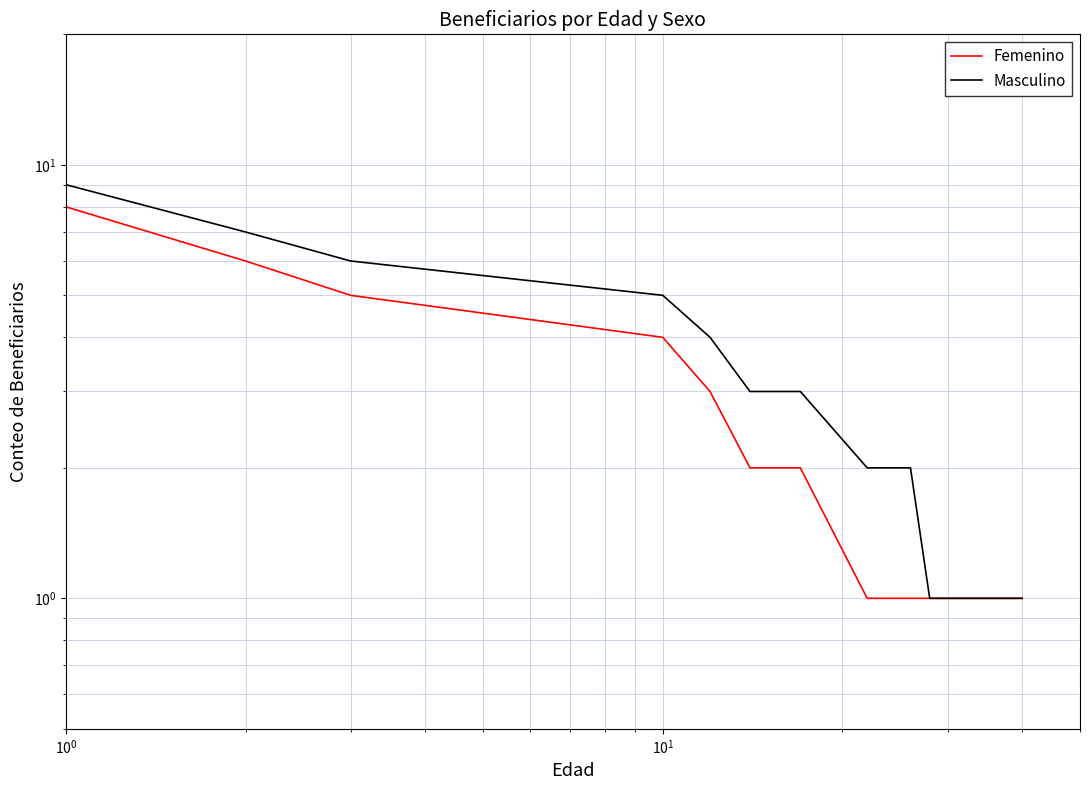

What is the maximum value shown in the chart?

9